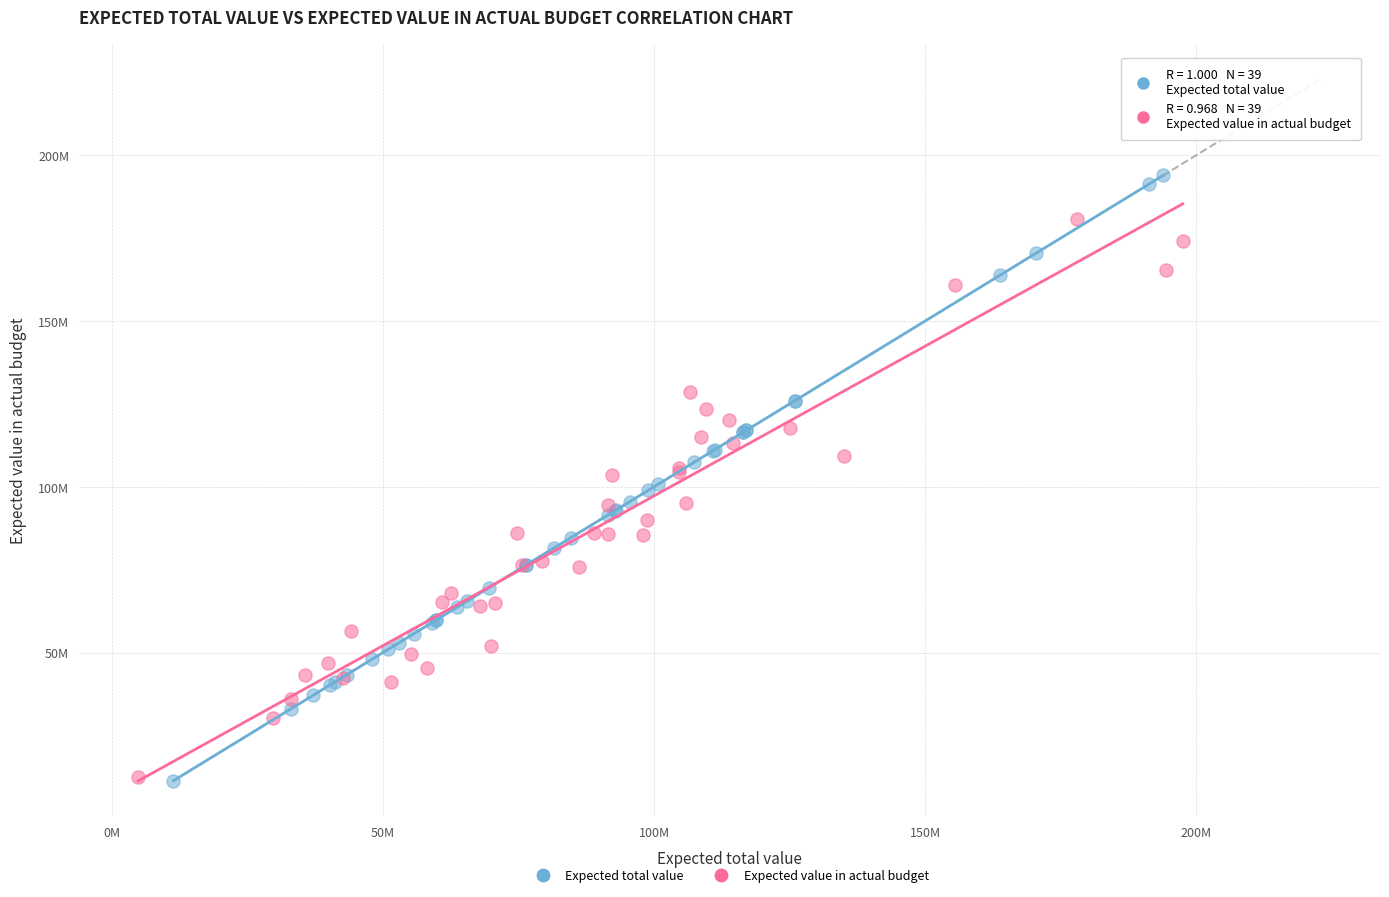

Which series has the largest Y range (max minus min)?

Expected total value